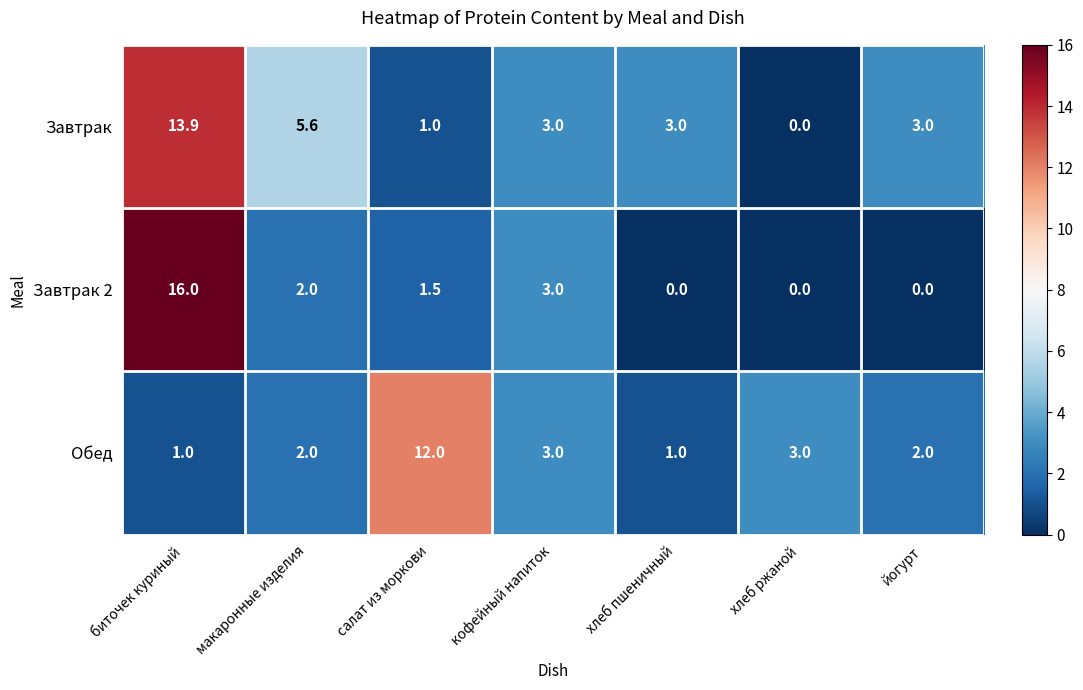

What is the difference between the maximum and minimum values in the Завтрак series?

13.9